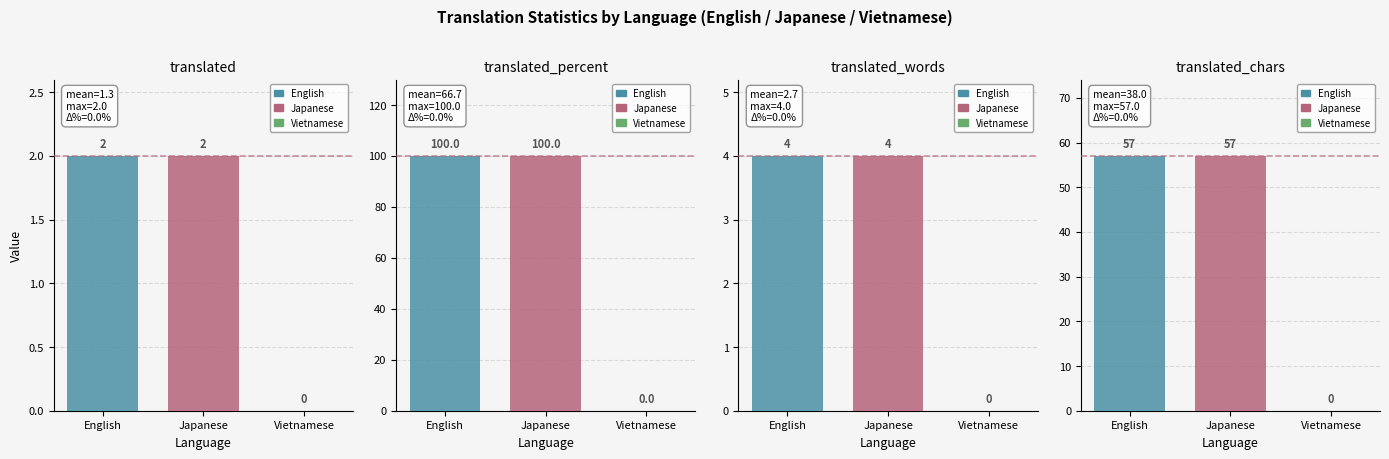

Are the bars horizontal?

No